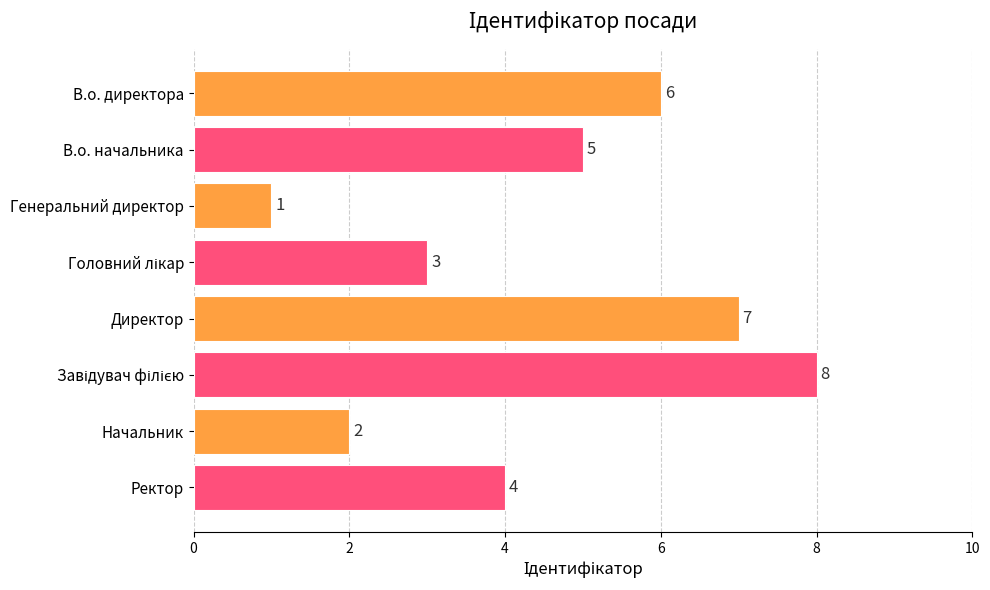

What is the difference between the maximum and second lowest values?

6